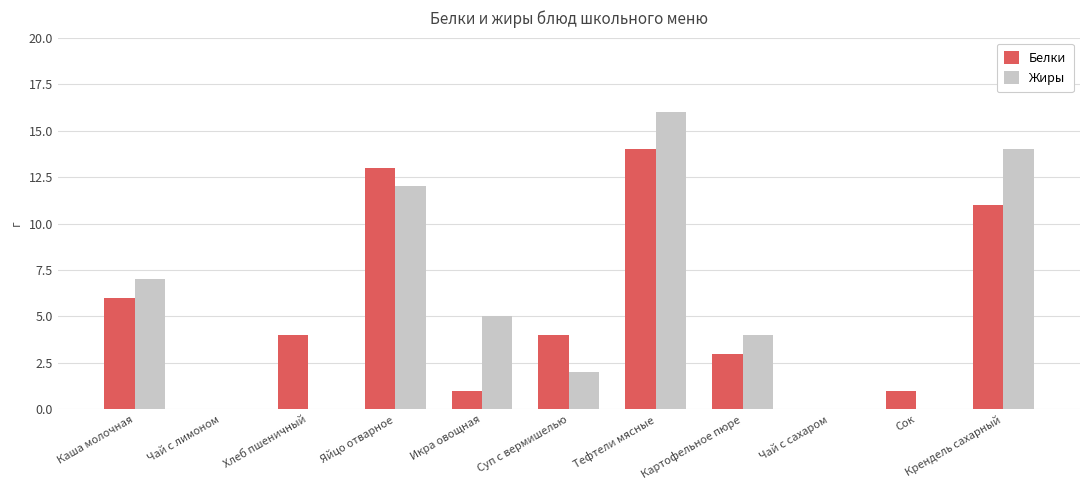

What is the total value across all series at Яйцо отварное?

25